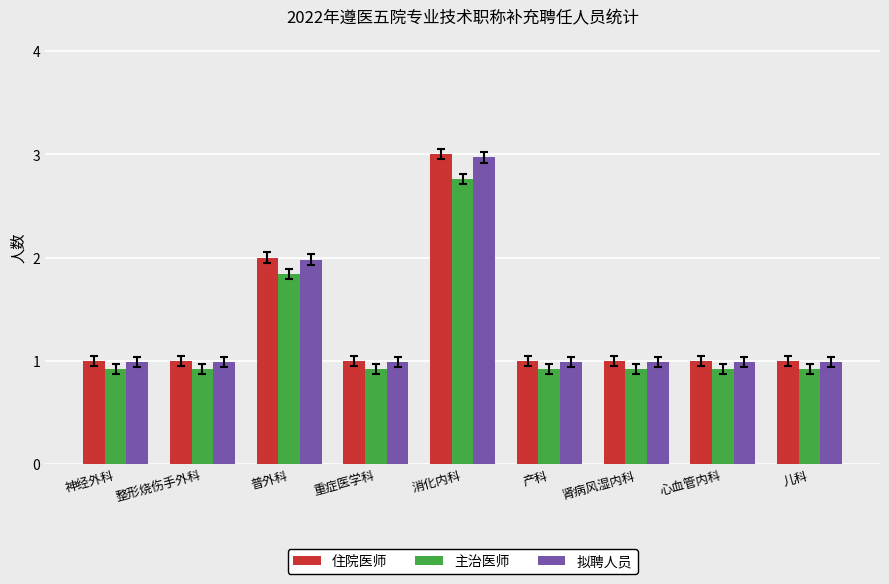

How many distinct data groups are displayed?

3